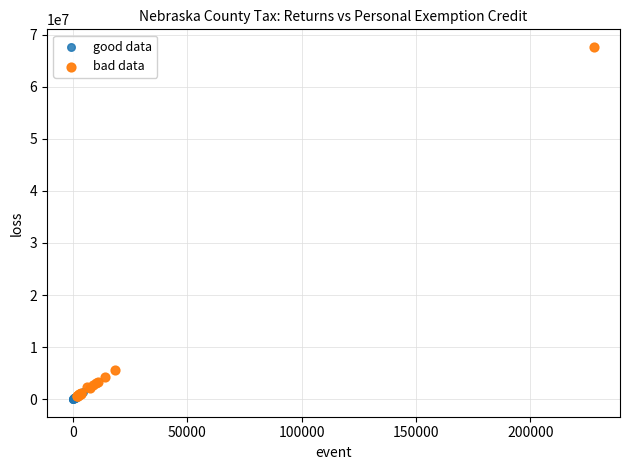

Which series has the largest Y range (max minus min)?

bad data